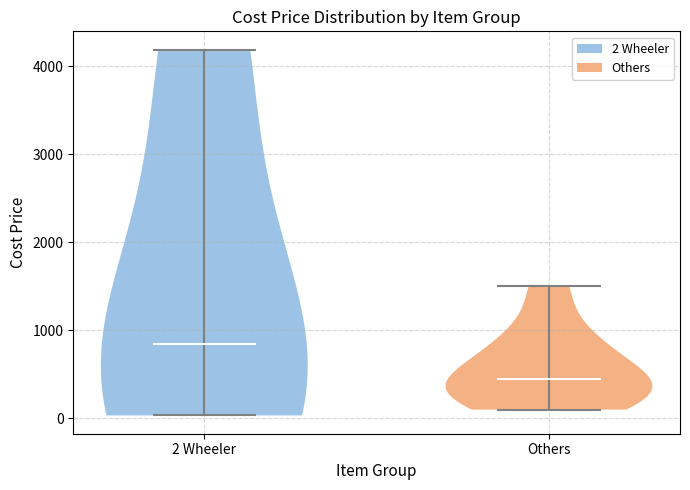

Which violin has the highest median line?

2 Wheeler